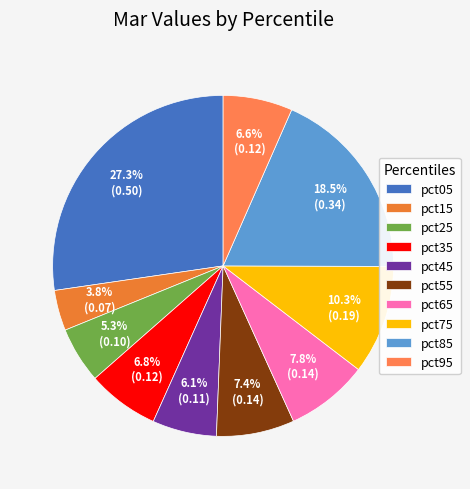

How many segments does this pie chart have?

10